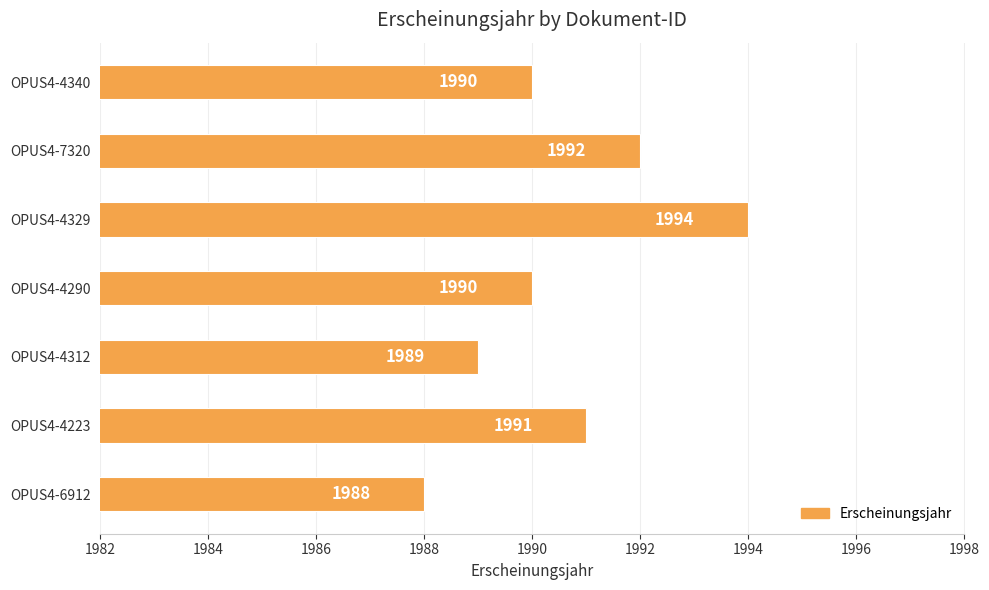

What is the ratio of the value at OPUS4-4312 to the value at OPUS4-7320?

1.0